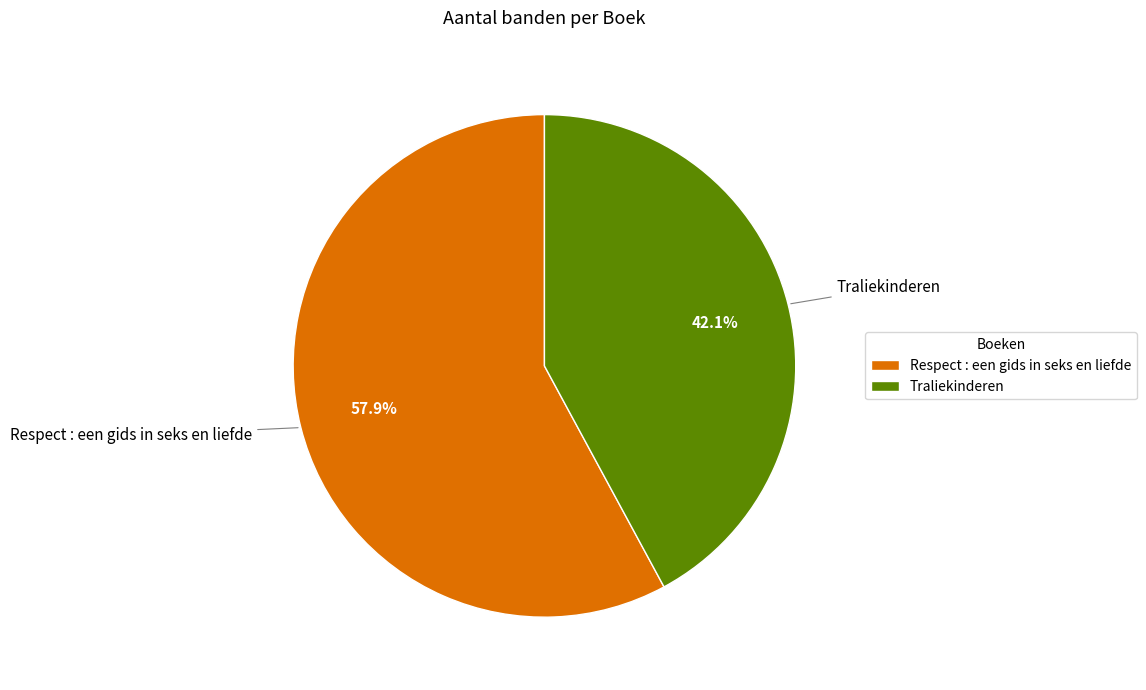

Rank the categories by value from highest to lowest.

Respect : een gids in seks en liefde, Traliekinderen